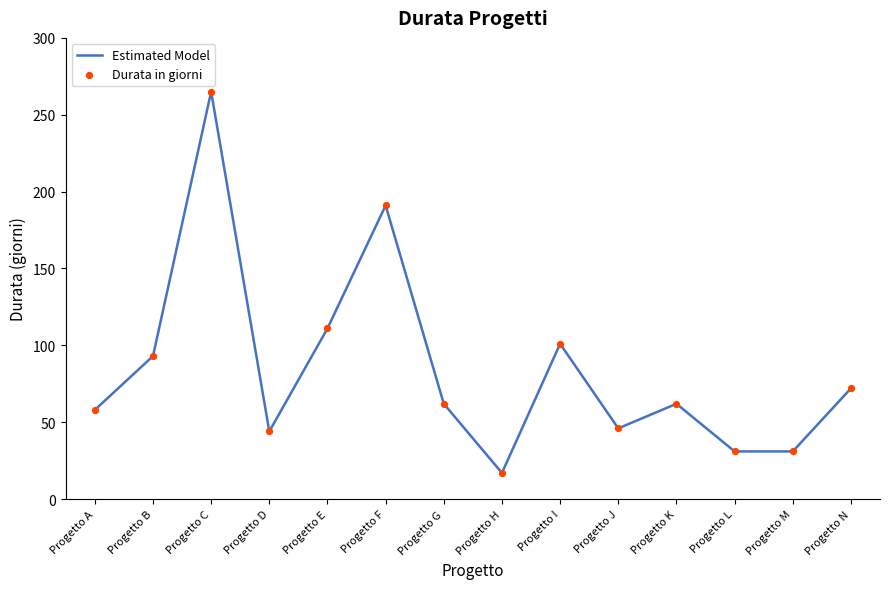

What is the smallest value displayed?

17